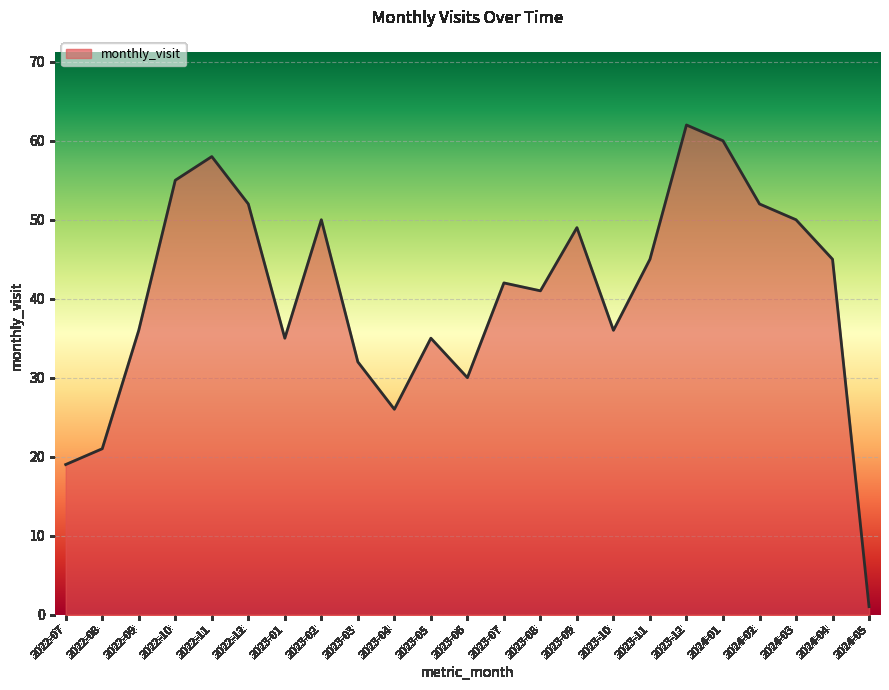

The chart shows a value of 52 at 2022-12. True or false?

True